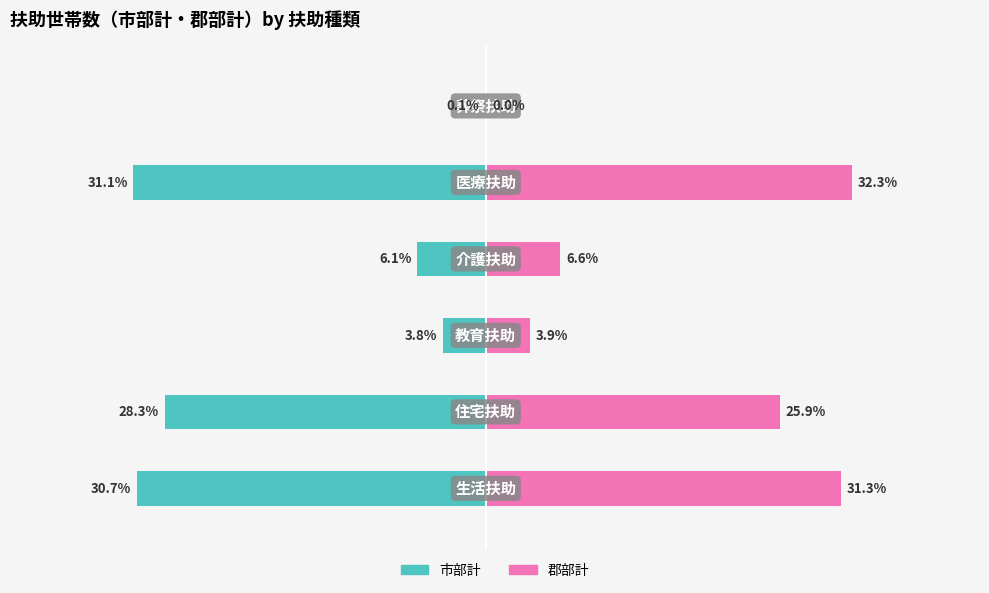

What is the total value across all series at 2?

0.1